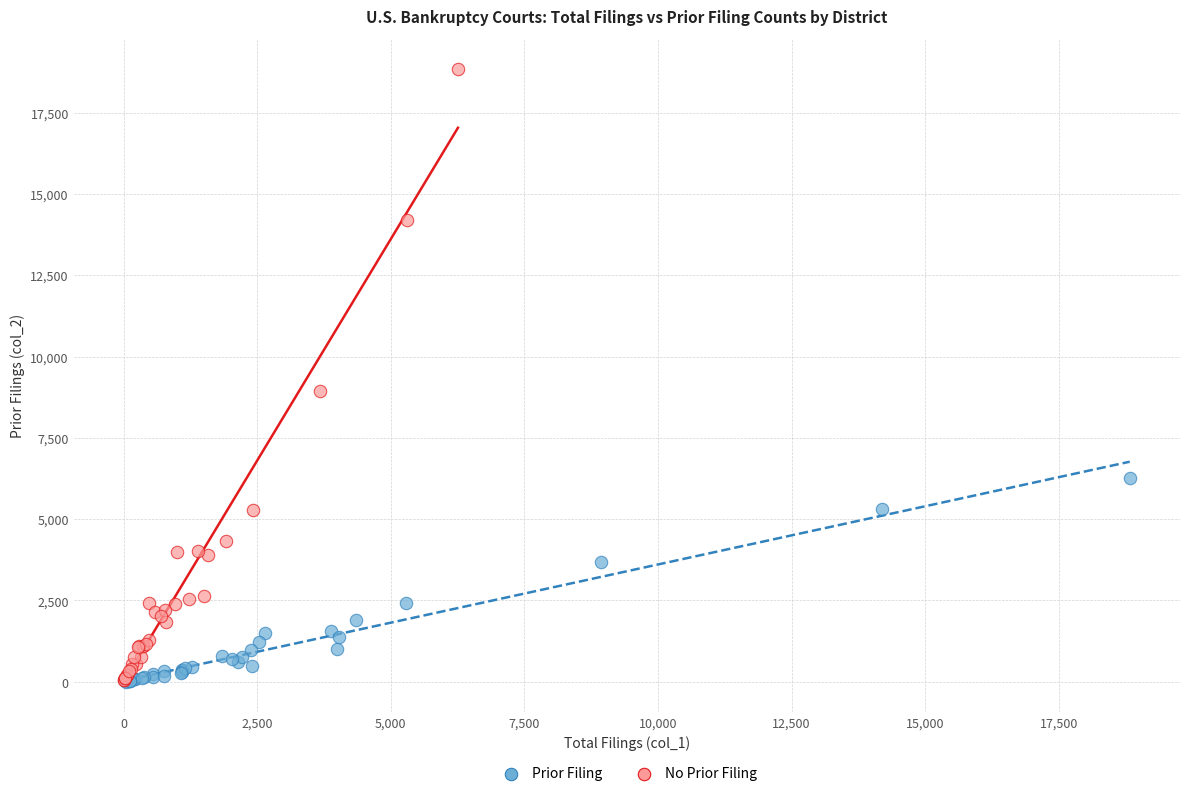

Which series reaches the maximum Y coordinate?

No Prior Filing